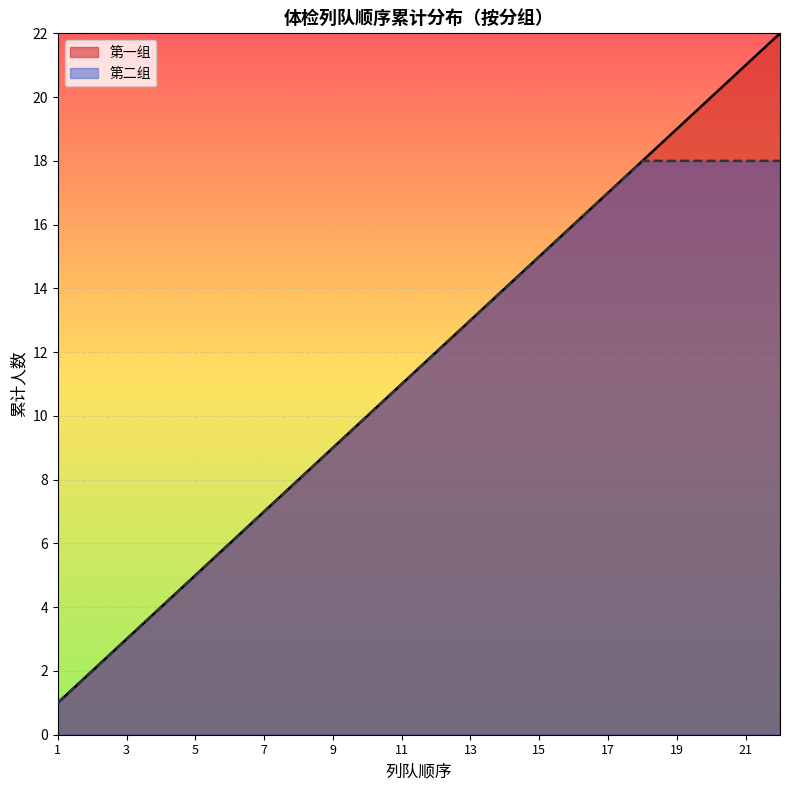

List the labels in order of value, largest first.

22, 21, 20, 19, 18, 17, 16, 15, 14, 13, 12, 11, 10, 9, 8, 7, 6, 5, 4, 3, 2, 1